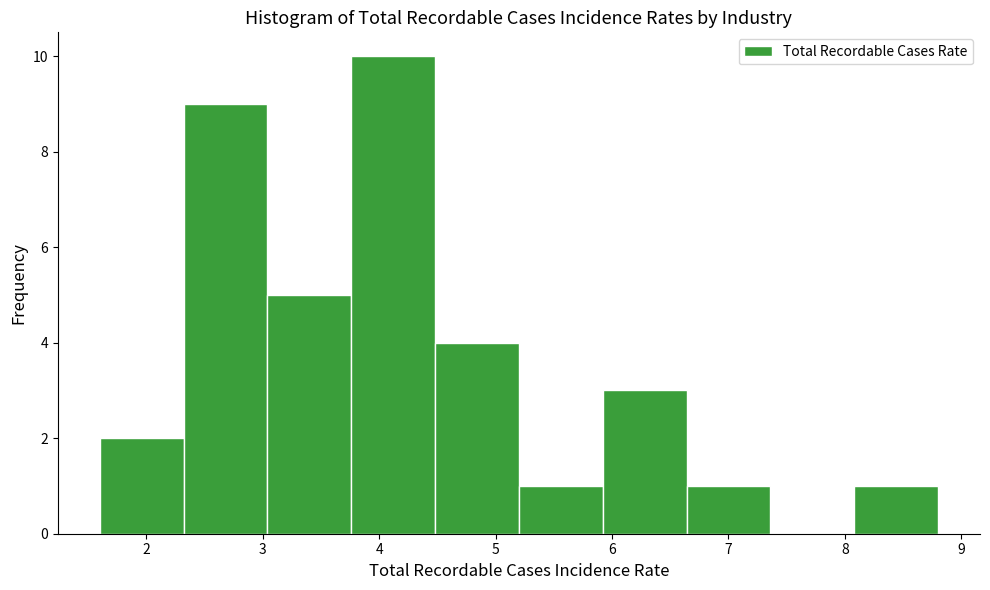

What is the height of the bar covering 4.48 to 5.20 on the x-axis? Neither the bar edges nor the heights are printed on the chart, so give them approximately, as read against the axes.

4